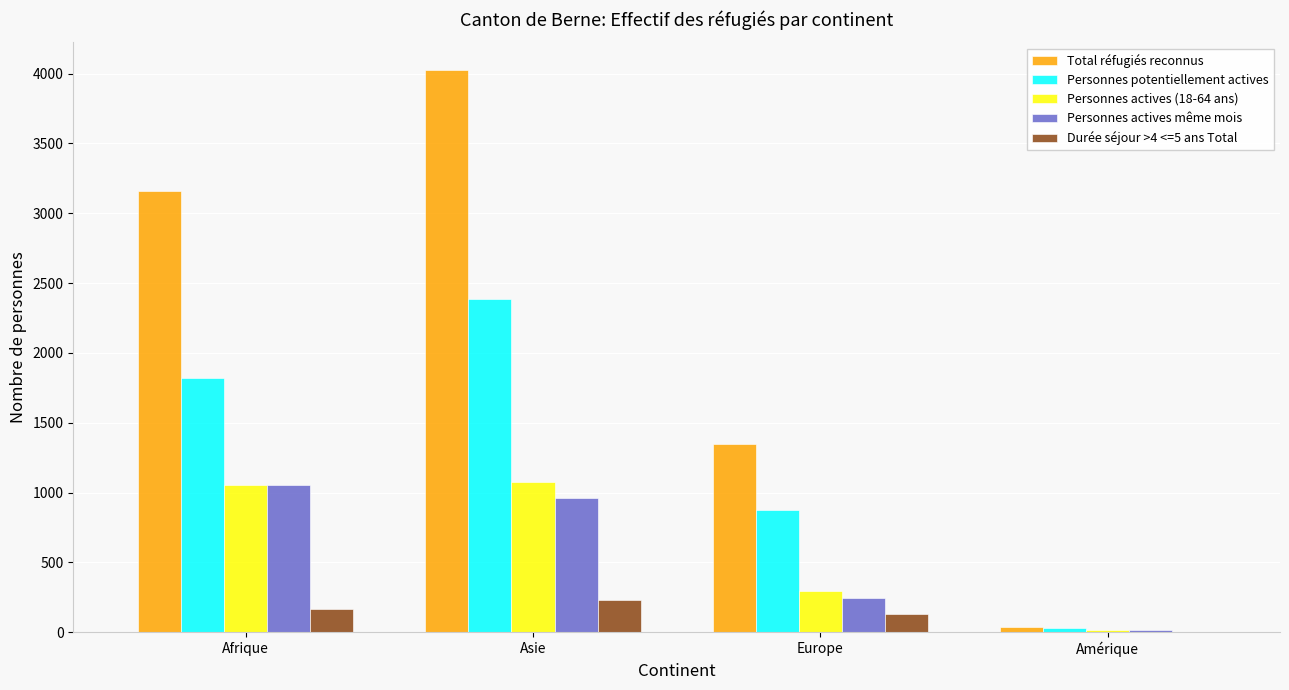

What is the sum of all Total réfugiés reconnus values?

8565